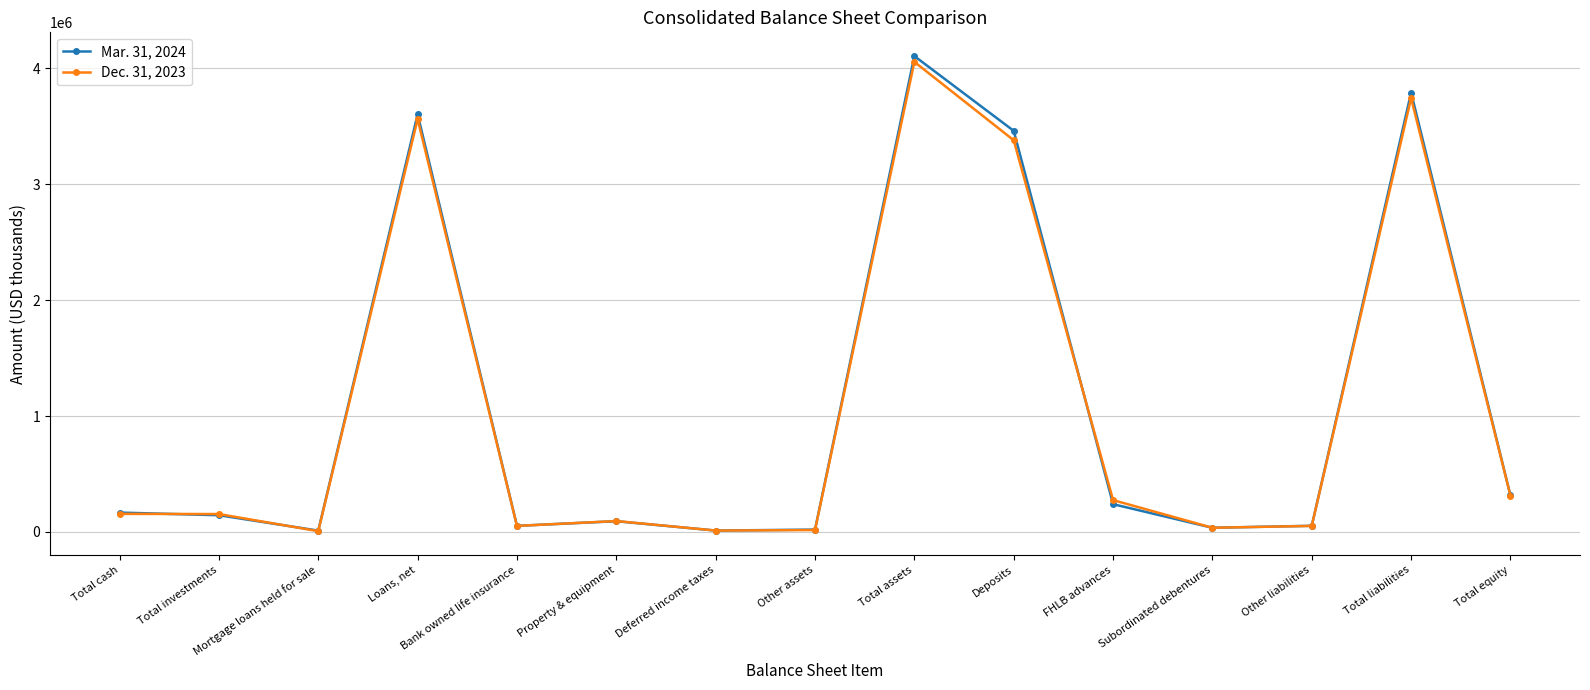

Rank the series by their average value, from lowest to highest.

Dec. 31, 2023, Mar. 31, 2024